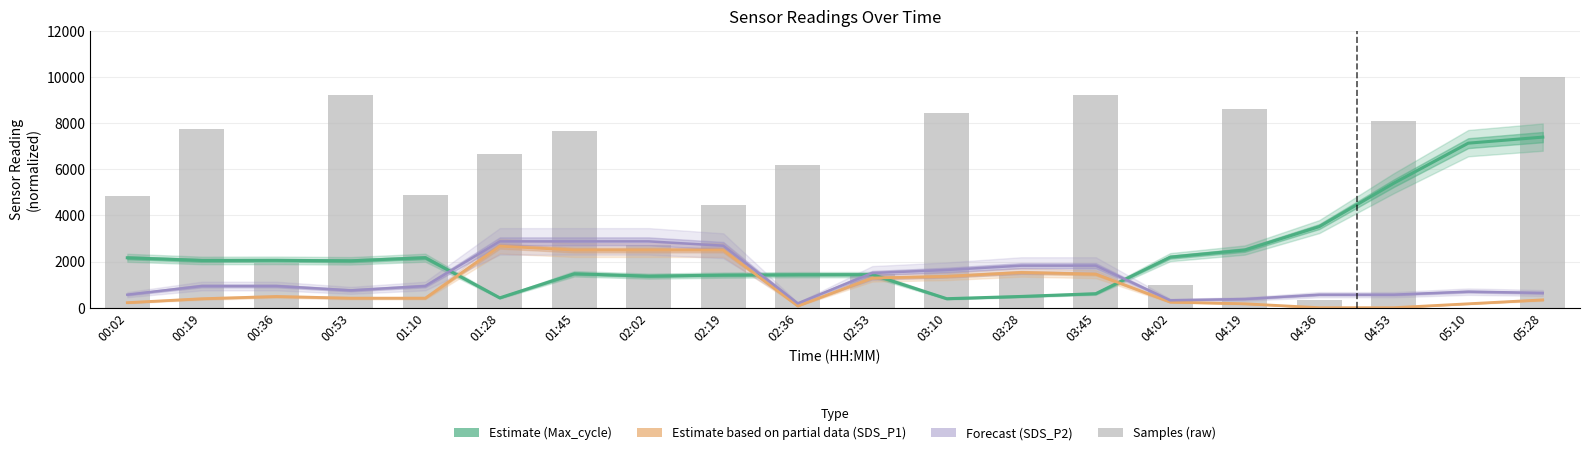

What is the maximum value shown in the chart?

10000.0